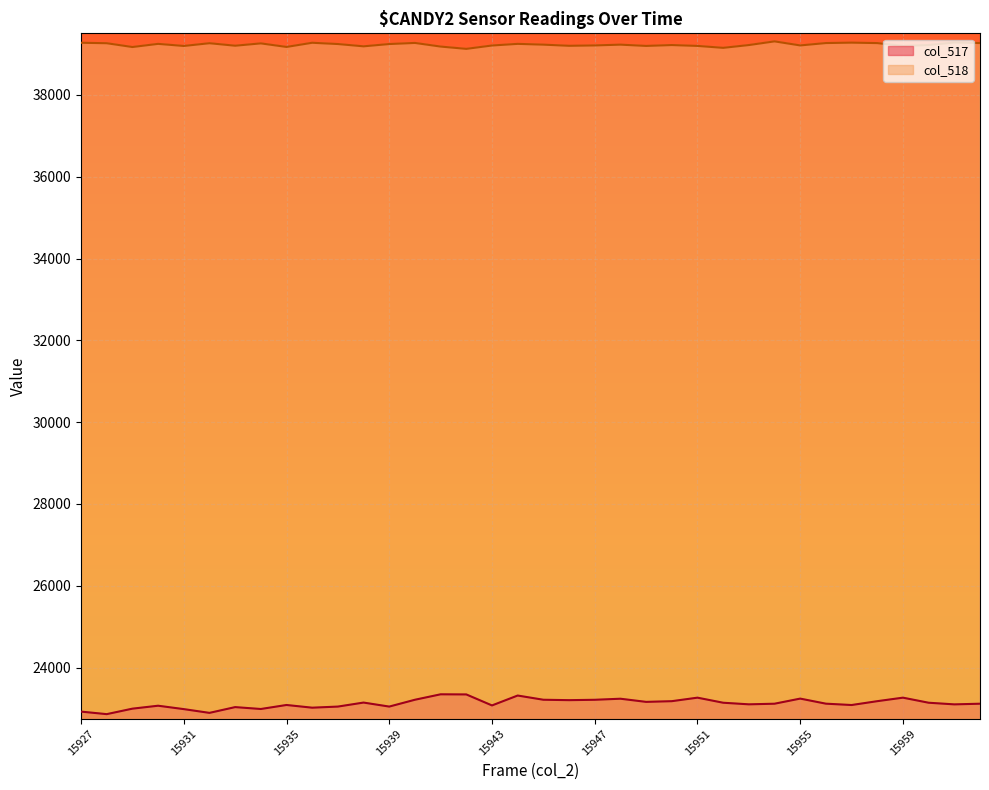

Is it true that col_517 equals 33466 at 15930?

False